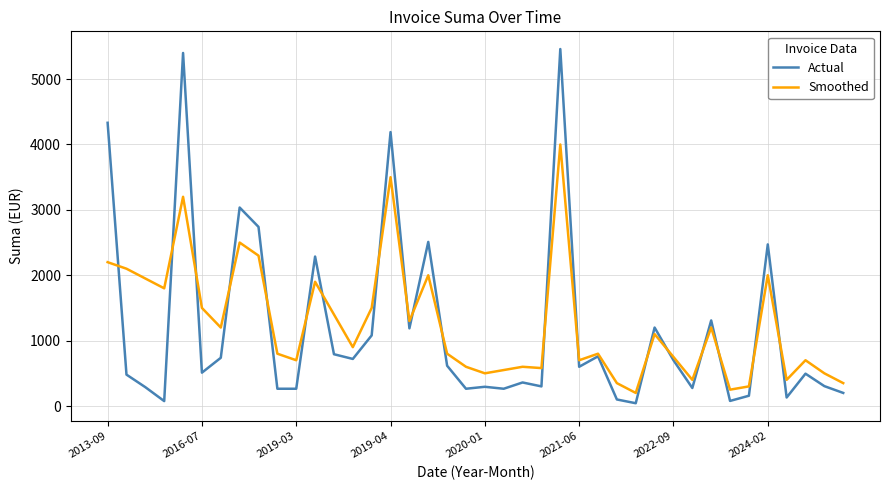

List the series in order of their peak value, lowest first.

Smoothed, Actual